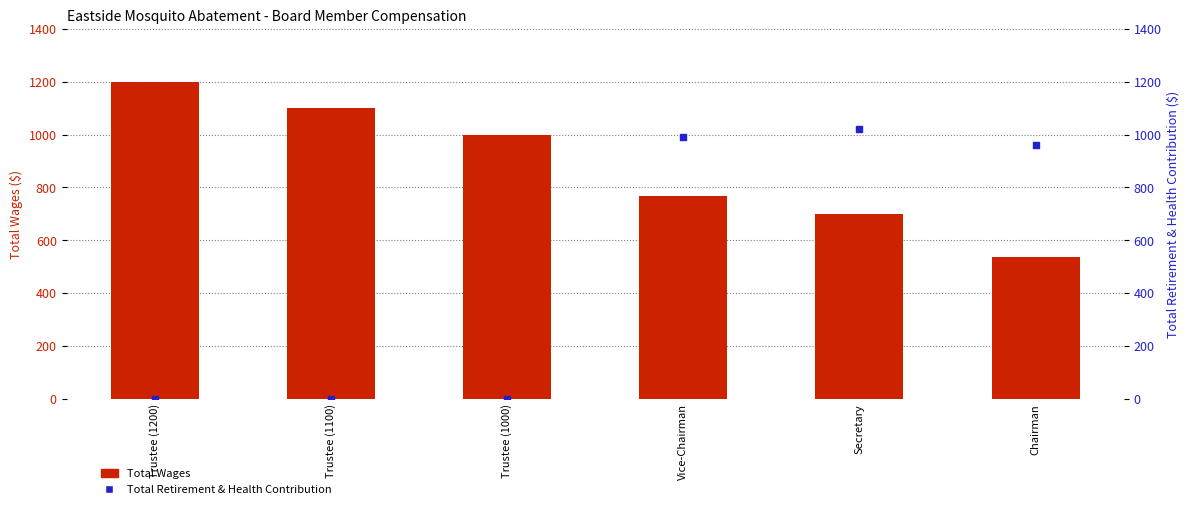

Which series contains the lowest Y value?

Total Retirement & Health Contribution